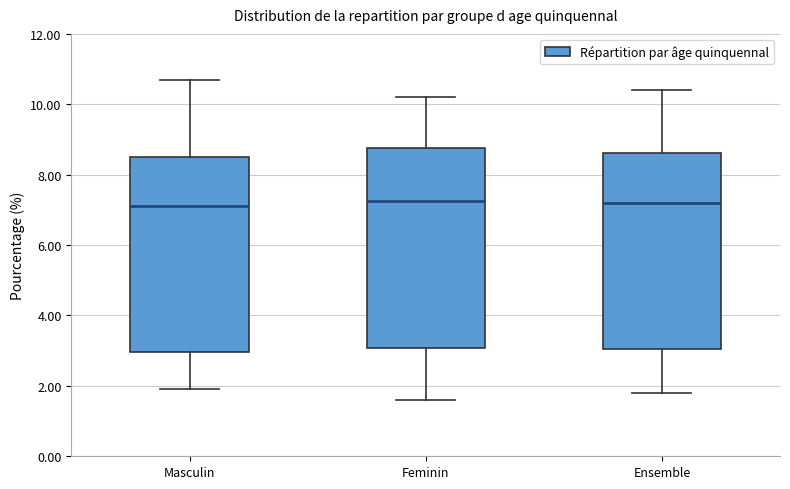

Reading left to right, transcribe this box plot: for each box, give where its median line is, the range the box spans, and where its two whiskers end, as read against the y-axis. The values are not printed on the chart, so give them approximately, as read against the axis.

Masculin: median 7.2, box 3.0 to 8.6, whiskers 2.0 to 10.8
Feminin: median 7.2, box 3.0 to 8.8, whiskers 1.6 to 10.2
Ensemble: median 7.2, box 3.0 to 8.6, whiskers 1.8 to 10.4